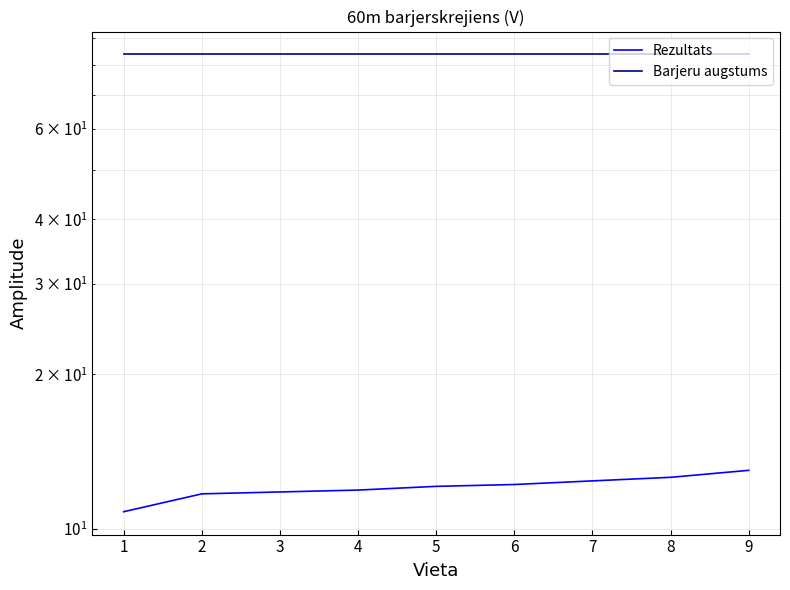

Reading left to right, list all the values displayed in this chart.

Rezultats: 10.8	11.7	11.8	11.9	12.1	12.2	12.4	12.6	13.0
Barjeru augstums: 83.8	83.8	83.8	83.8	83.8	83.8	83.8	83.8	83.8